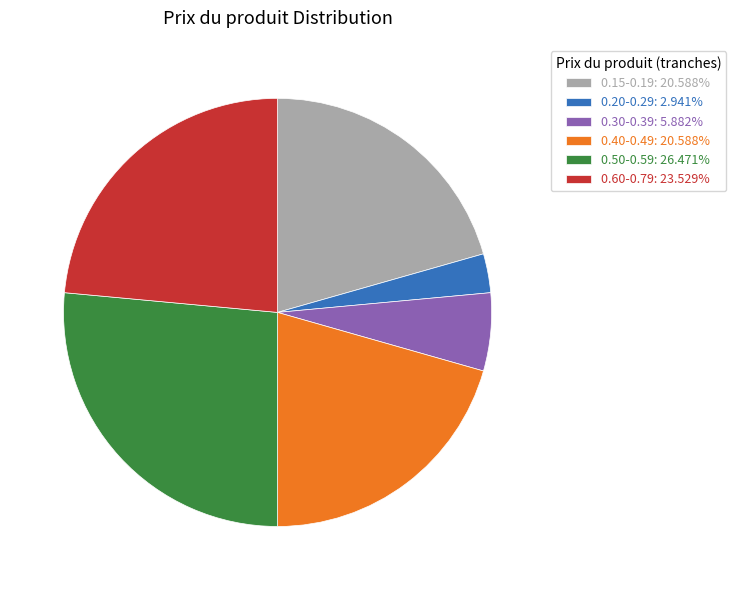

Count the number of slices in the pie.

6